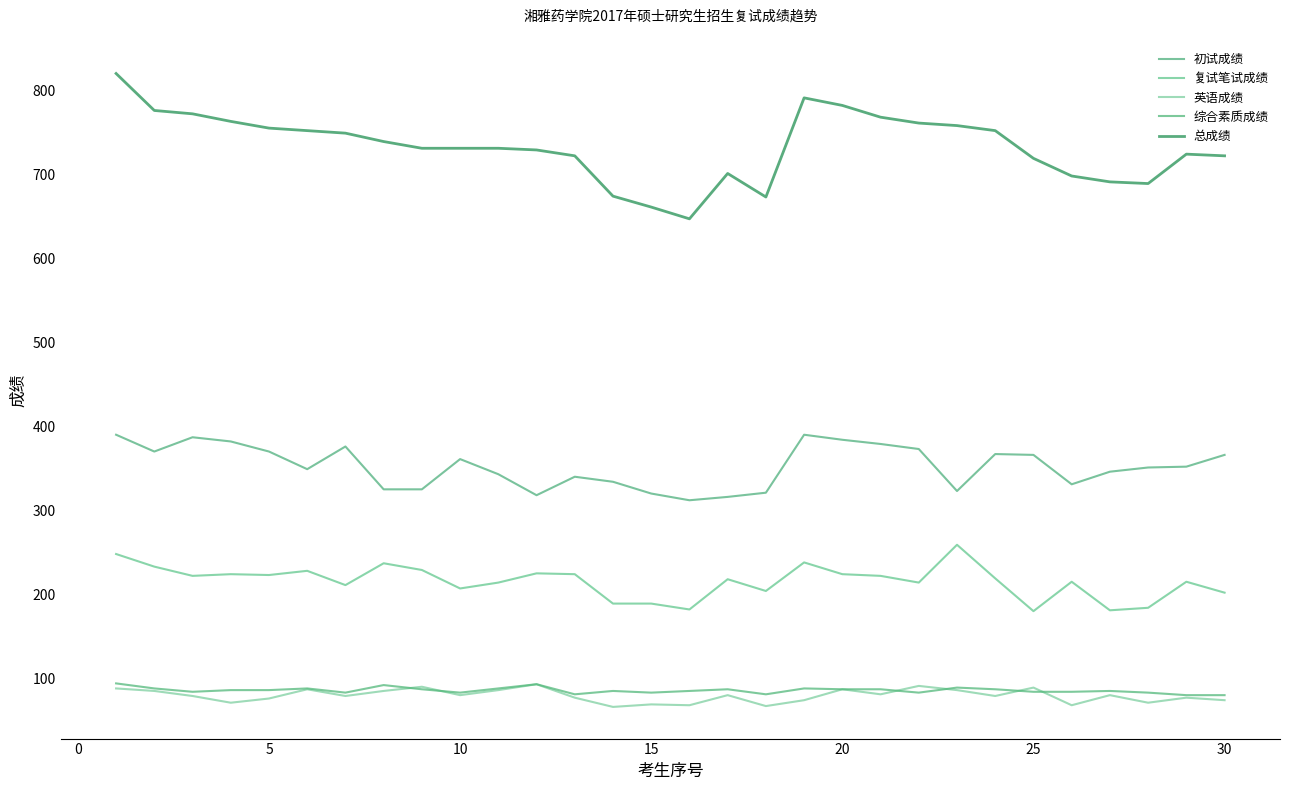

True or false: 复试笔试成绩 and 英语成绩 intersect in this chart.

False